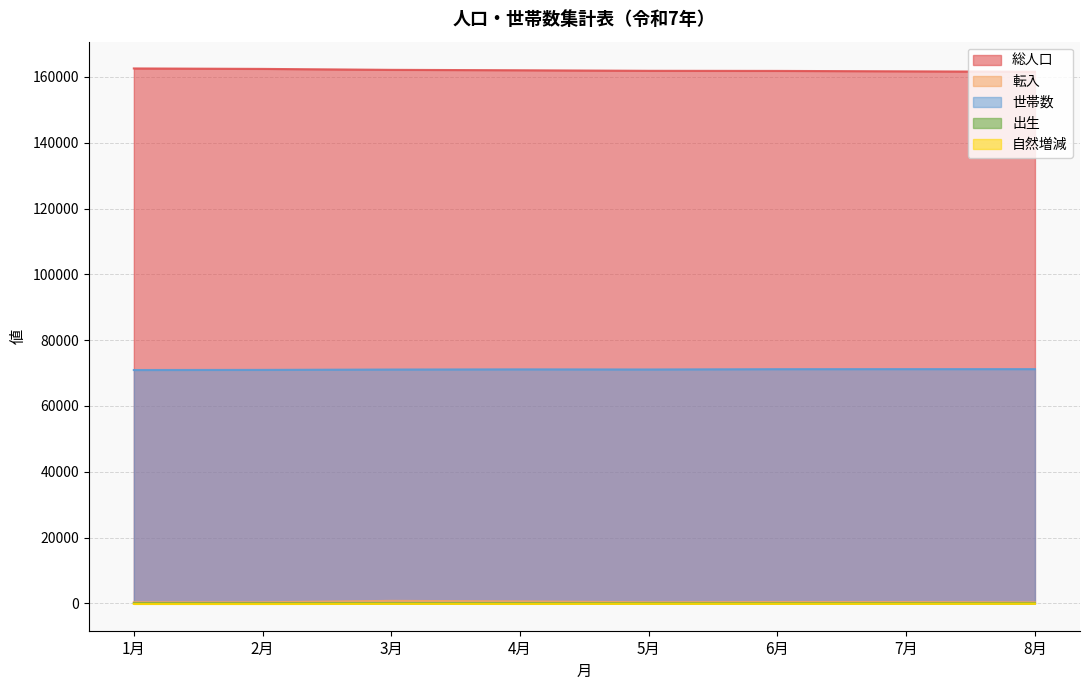

At which label is 自然増減 closest to -138?

4月